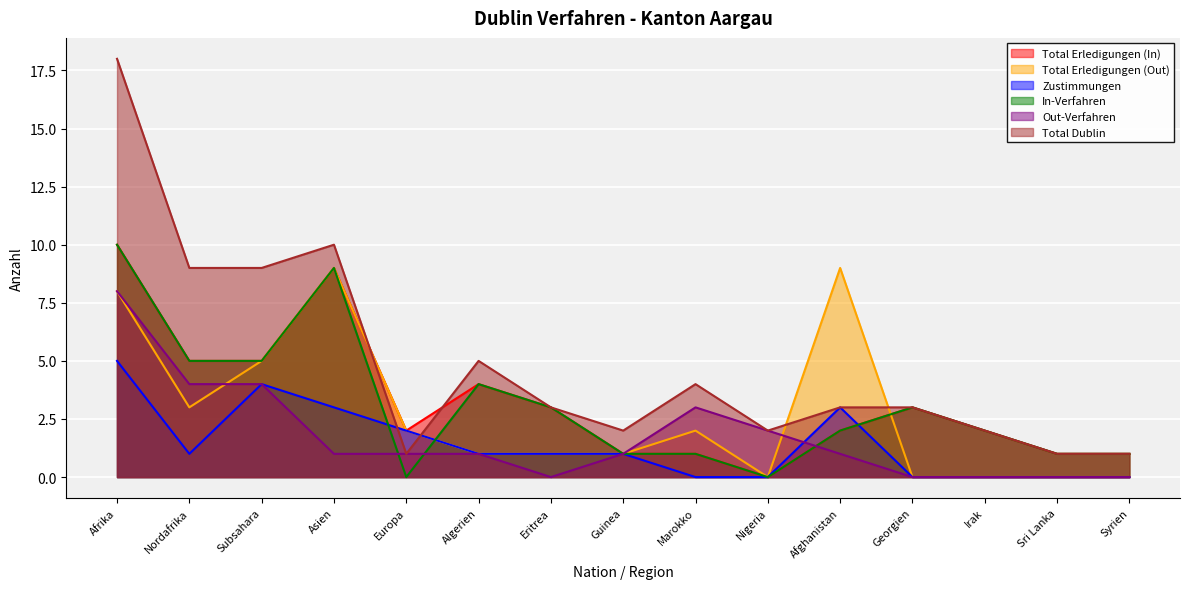

True or false: Out-Verfahren has a value of 1 at Afghanistan.

False